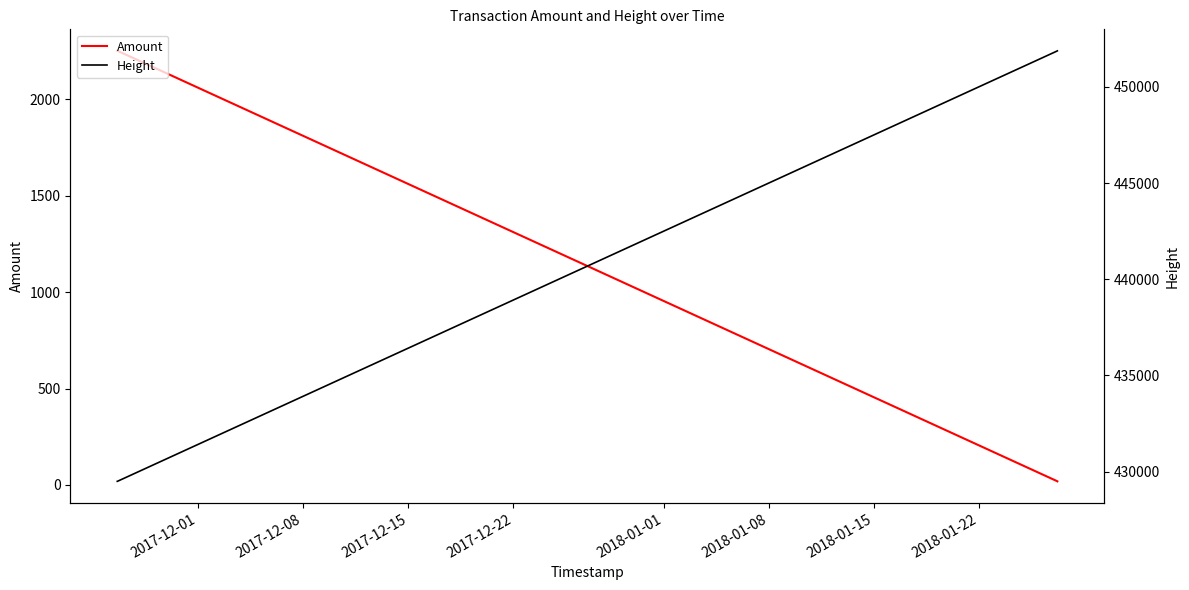

How many values in the Amount series exceed 2251?

2